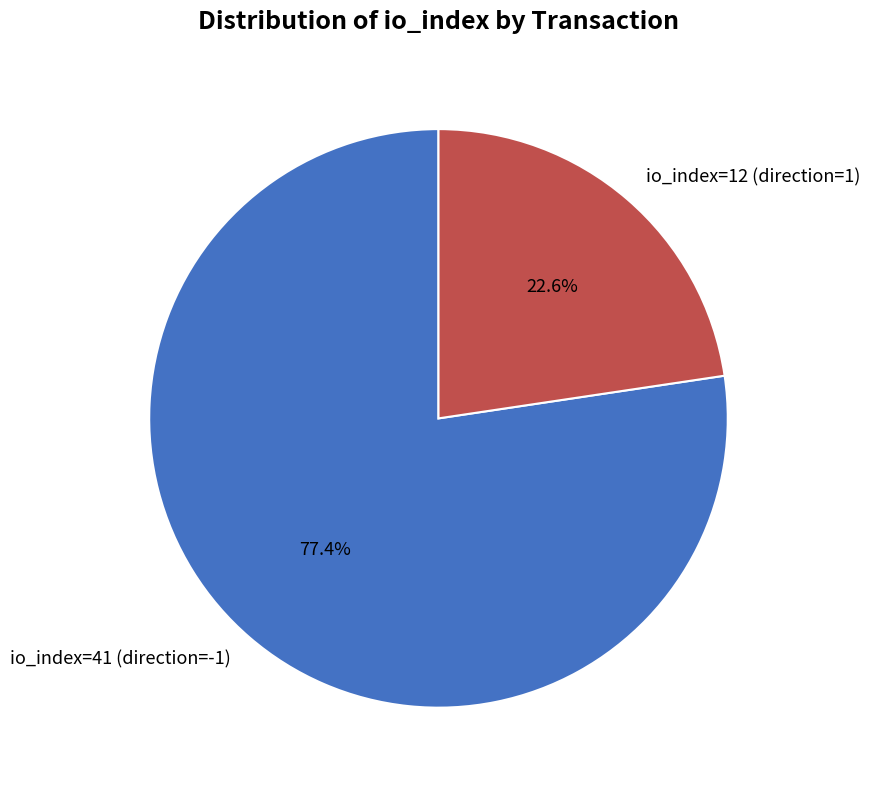

Which category has the biggest portion of the pie?

io_index=41 (direction=-1)